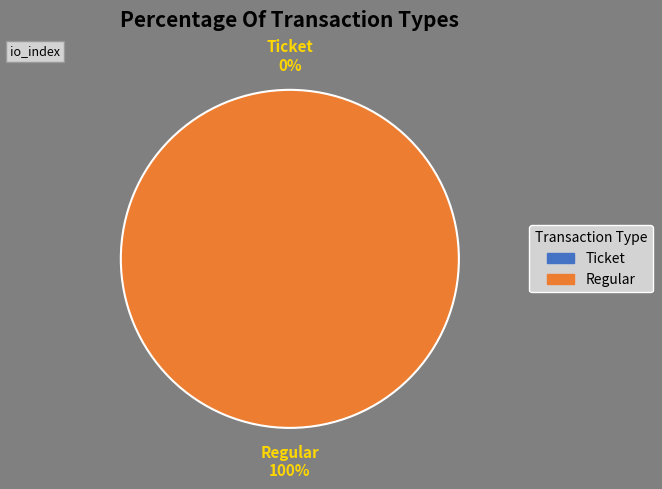

Which category has the smallest portion of the pie?

Ticket